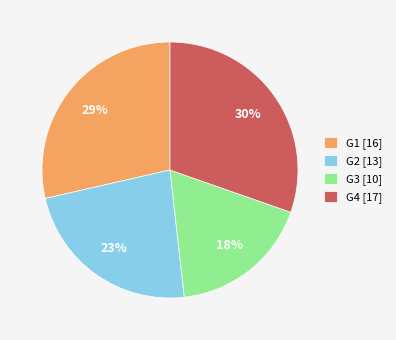

To the nearest percent, what is the combined percentage of G1 [16] and G4 [17]?

59%